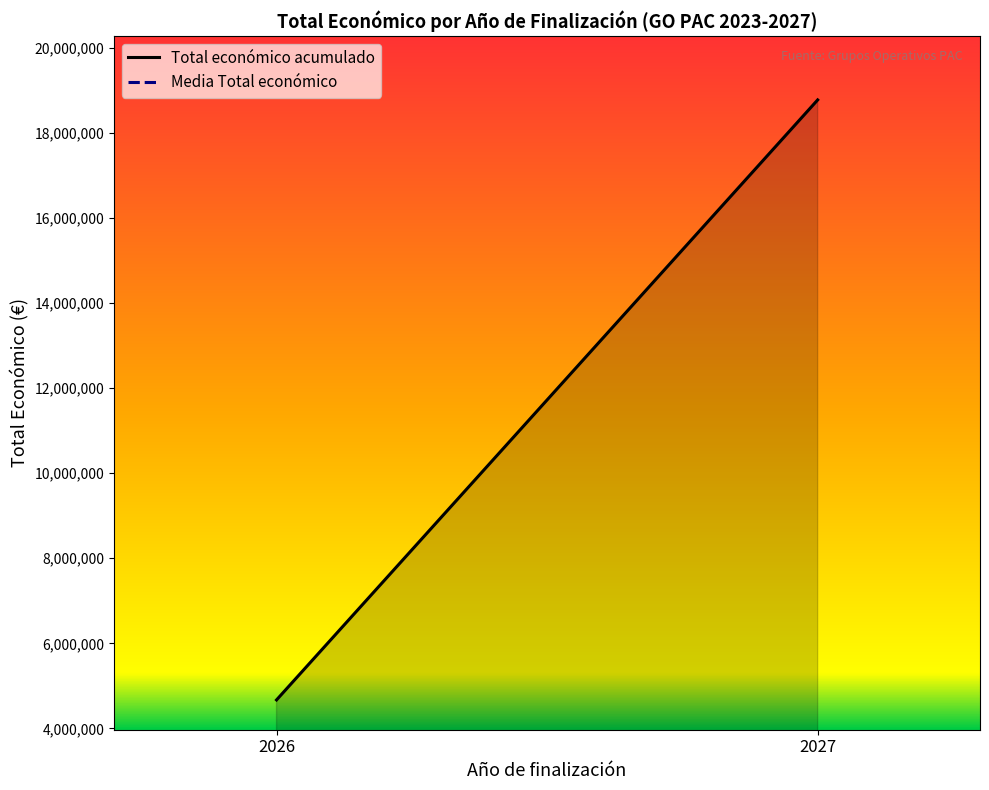

What is the difference between the highest and lowest values at 2026?

4085434.1